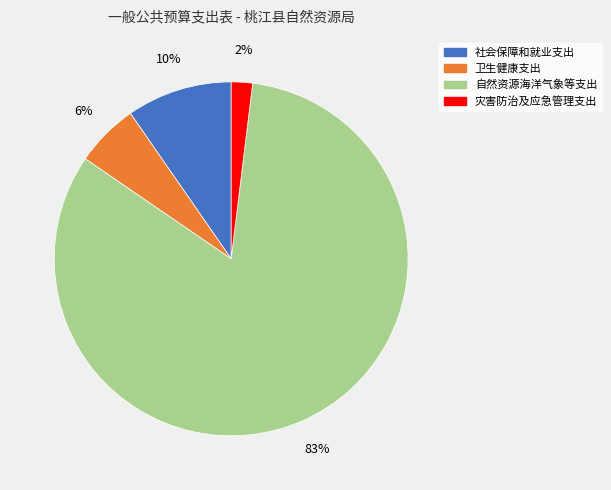

Does any single category account for the majority?

Yes